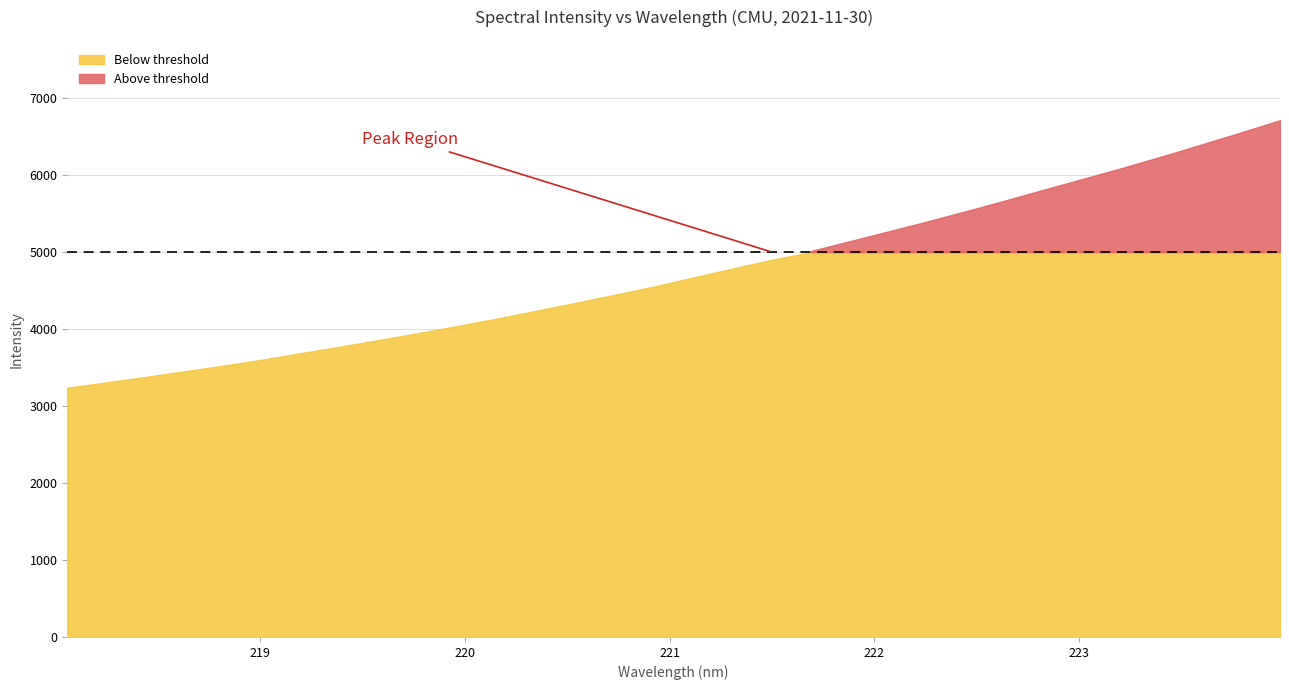

List the labels in order of value, largest first.

223.9802, 223.7895, 223.5987, 223.408, 223.2172, 223.0264, 222.8355, 222.6447, 222.4538, 222.263, 222.0721, 221.8812, 221.6902, 221.4993, 221.3083, 221.1174, 220.9264, 220.7354, 220.5444, 220.3533, 220.1623, 219.9712, 219.7801, 219.589, 219.3979, 219.2067, 219.0156, 218.8244, 218.6332, 218.442, 218.2508, 218.0596